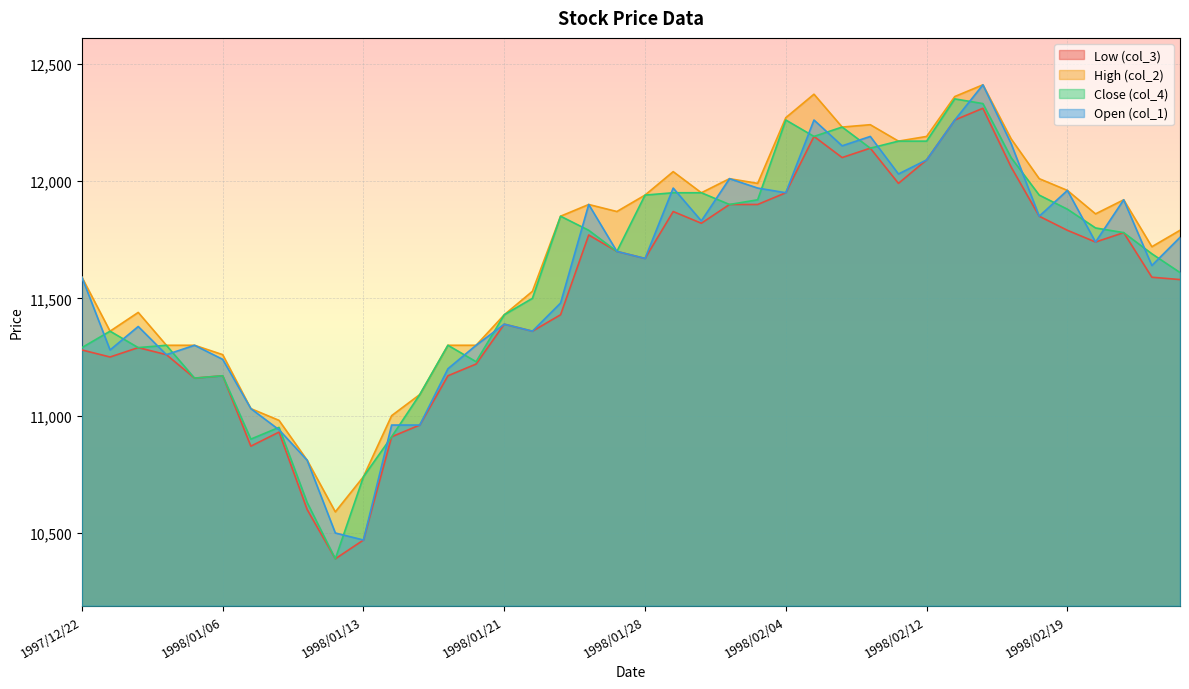

Is it true that col_4 equals 14512 at 1998/01/08?

False